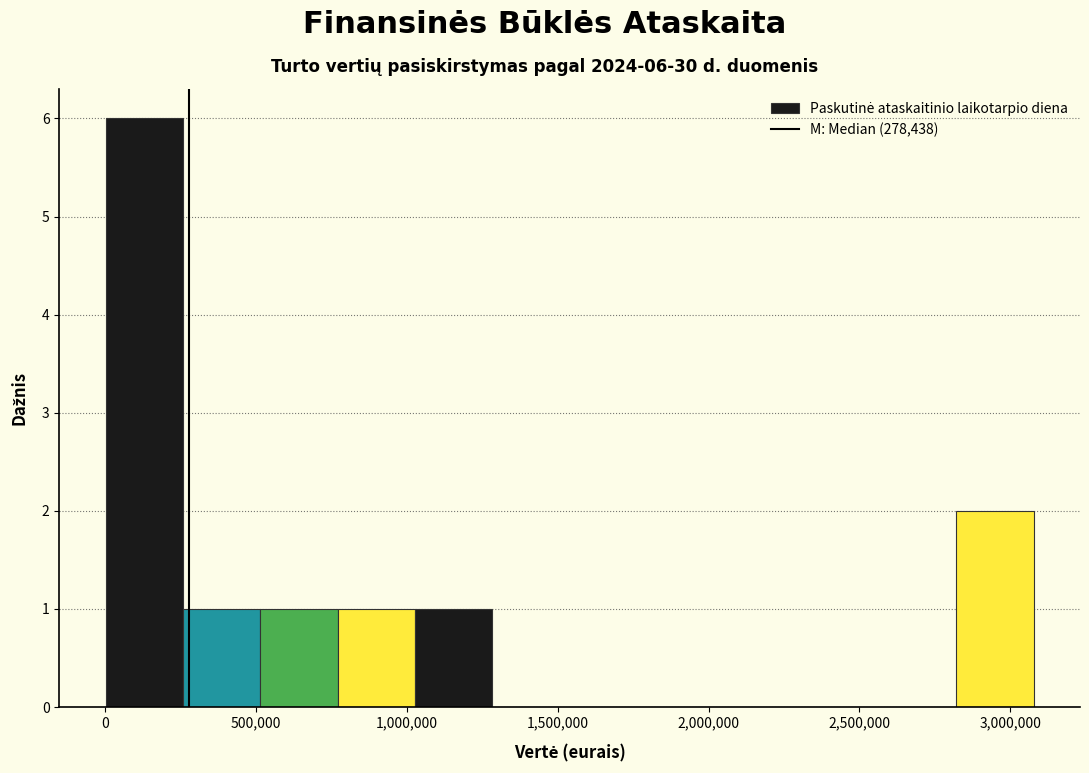

Which range on the x-axis has the tallest bar?

0 to 250000